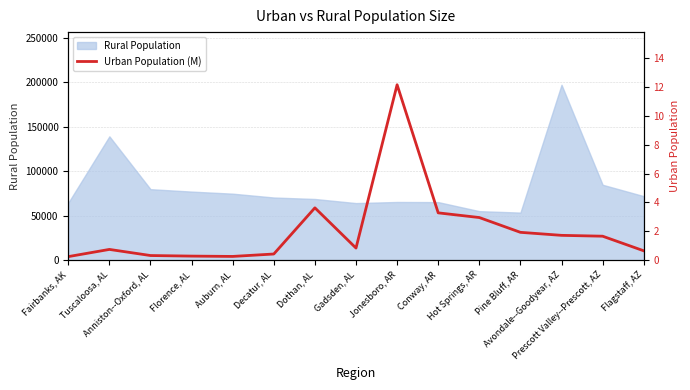

What is the lowest value of the Rural Population series?

53495